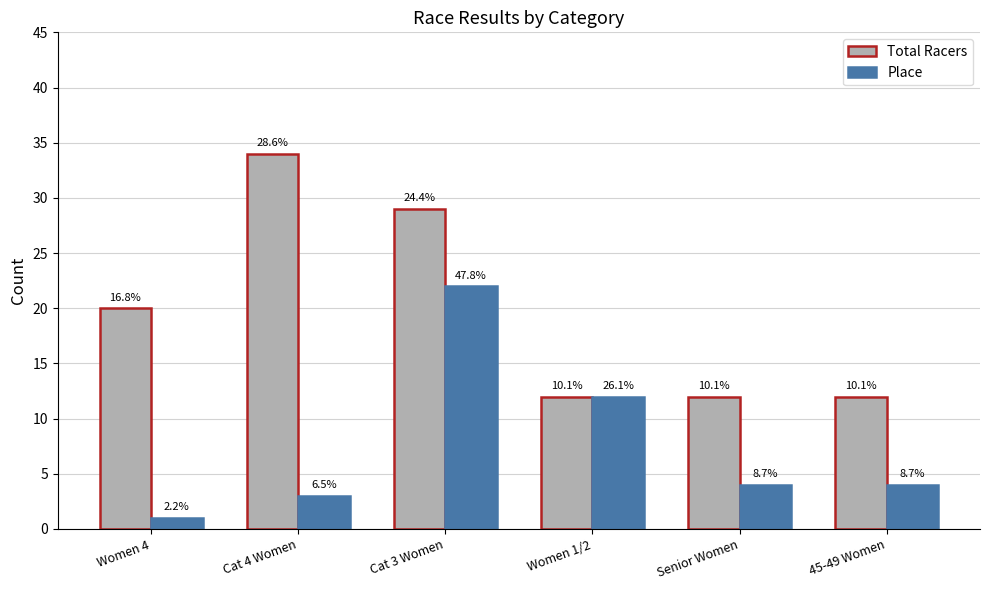

Are the bars grouped side by side (vs. stacked)?

Yes